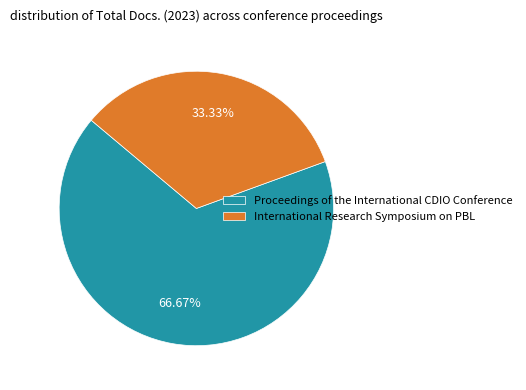

True or false: International Research Symposium on PBL accounts for 20% of the total.

False